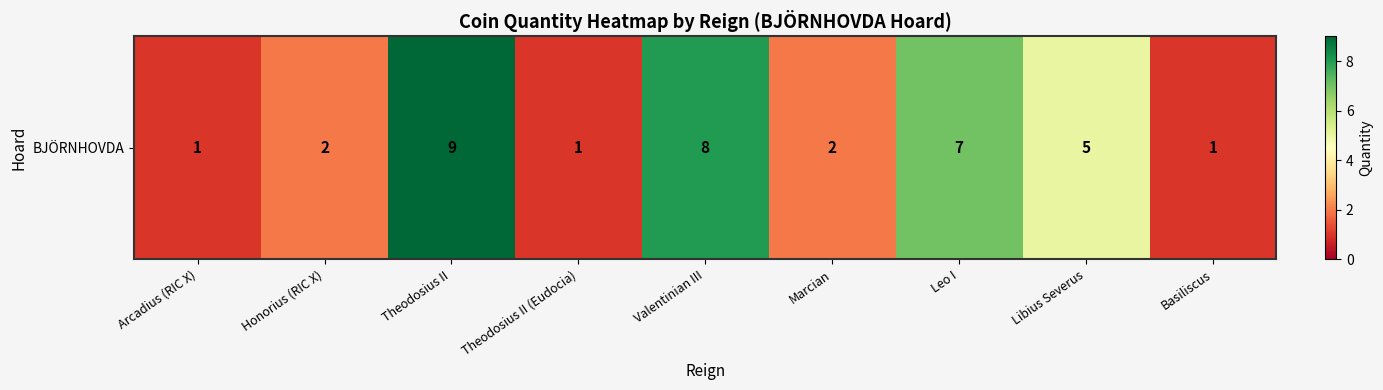

What is the change in value from Theodosius II (Eudocia) to Leo I?

+6